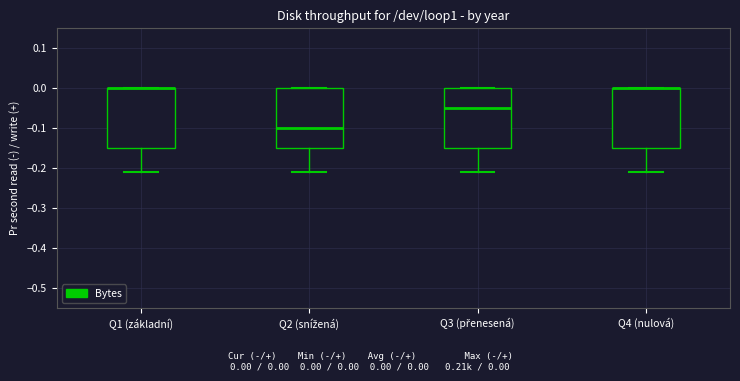

Where does the median line of the box for Q2 (snížená) sit on the y-axis? The values are not printed on the chart, so give them approximately, as read against the axis.

-0.10